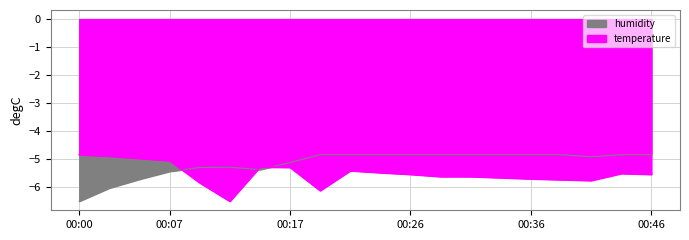

Which series has the largest total across all categories?

humidity